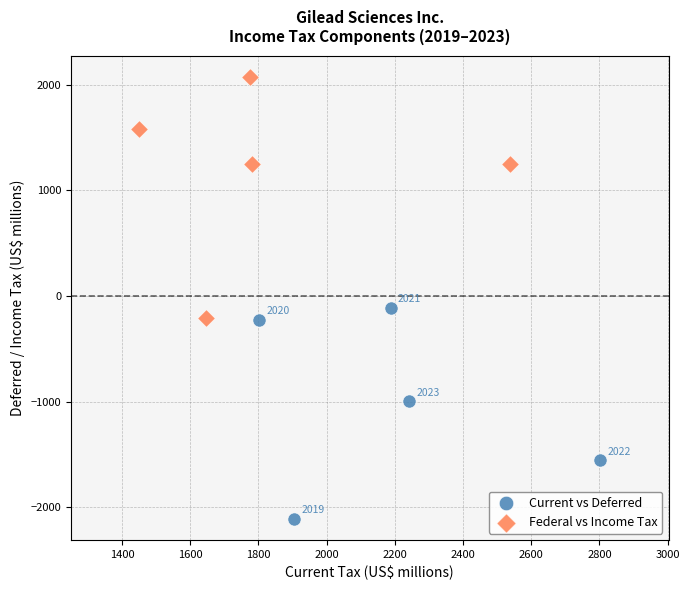

What are all the series names shown in the legend?

Current vs Deferred, Federal vs Income Tax